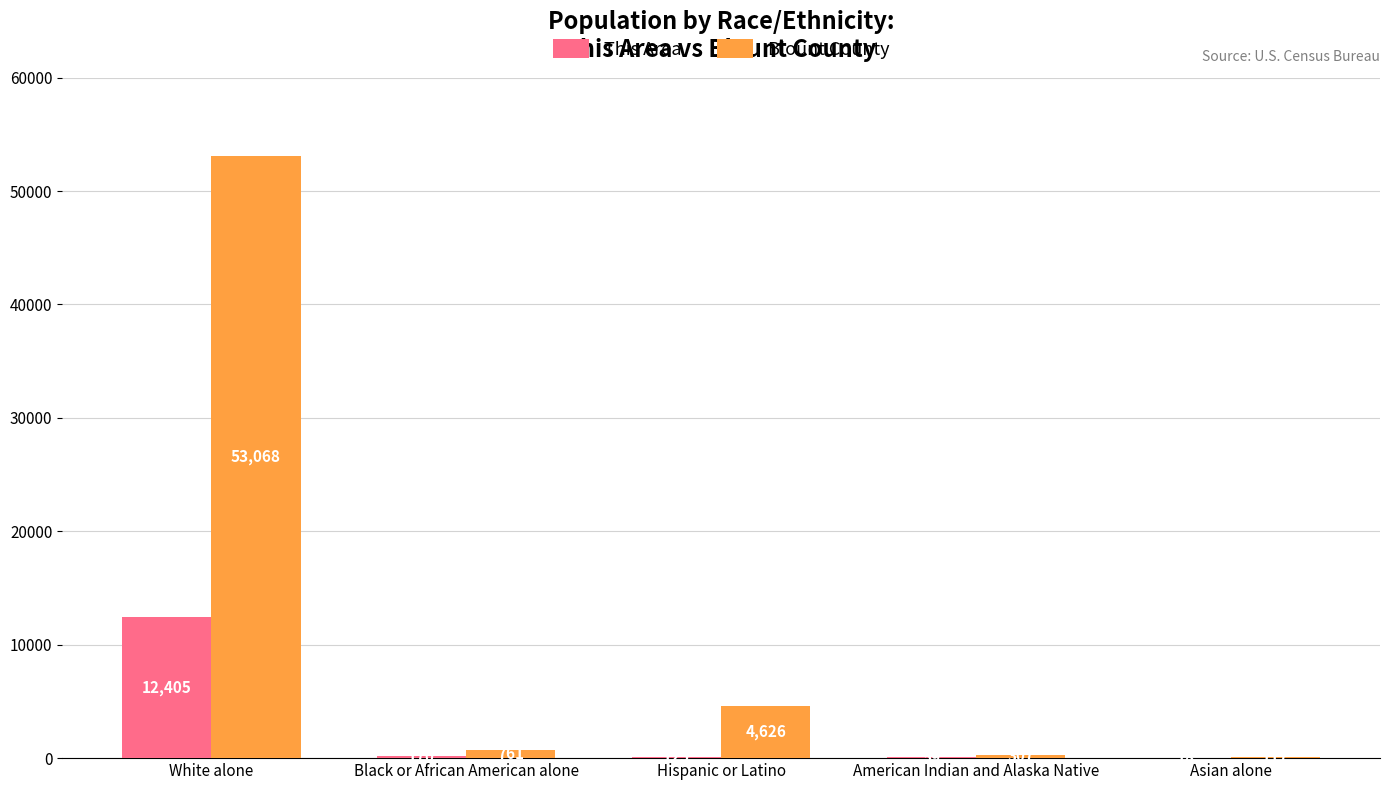

How many distinct data groups are displayed?

2